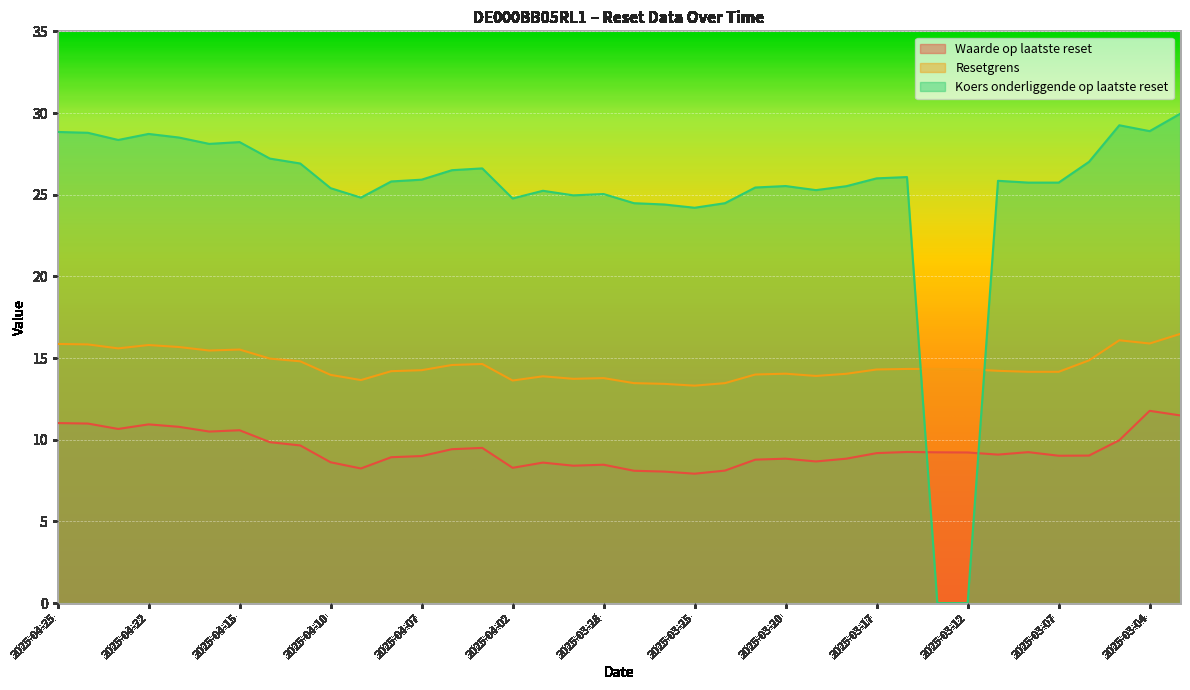

True or false: Waarde op laatste reset and Resetgrens intersect in this chart.

False